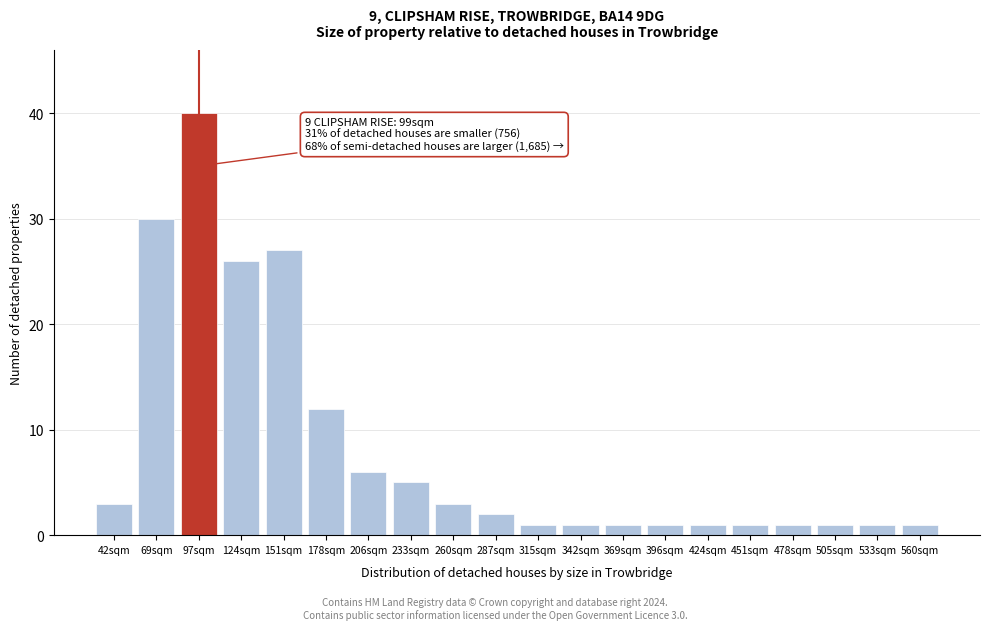

Reading right to left, what are all the values shown in this chart?

560sqm=1	533sqm=1	505sqm=1	478sqm=1	451sqm=1	424sqm=1	396sqm=1	369sqm=1	342sqm=1	315sqm=1	287sqm=2	260sqm=3	233sqm=5	206sqm=6	178sqm=12	151sqm=27	124sqm=26	97sqm=40	69sqm=30	42sqm=3